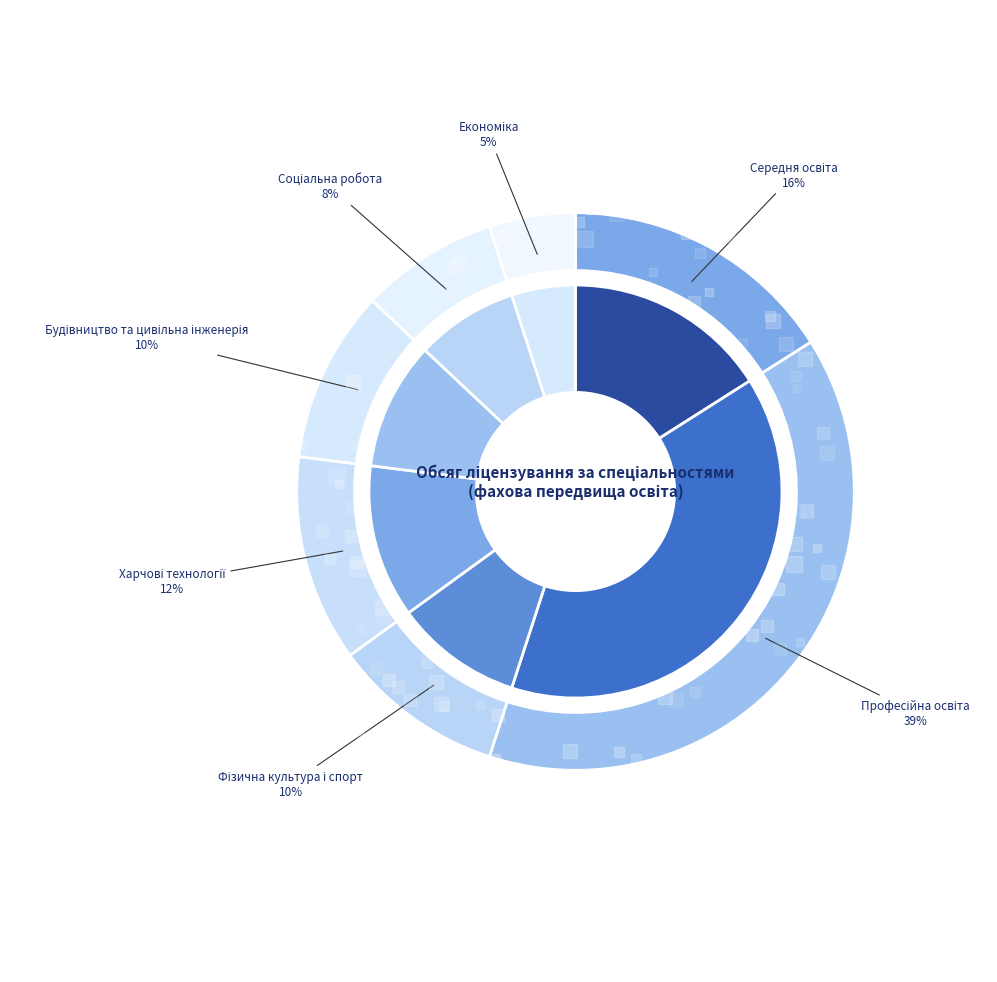

Does any single category account for the majority?

No